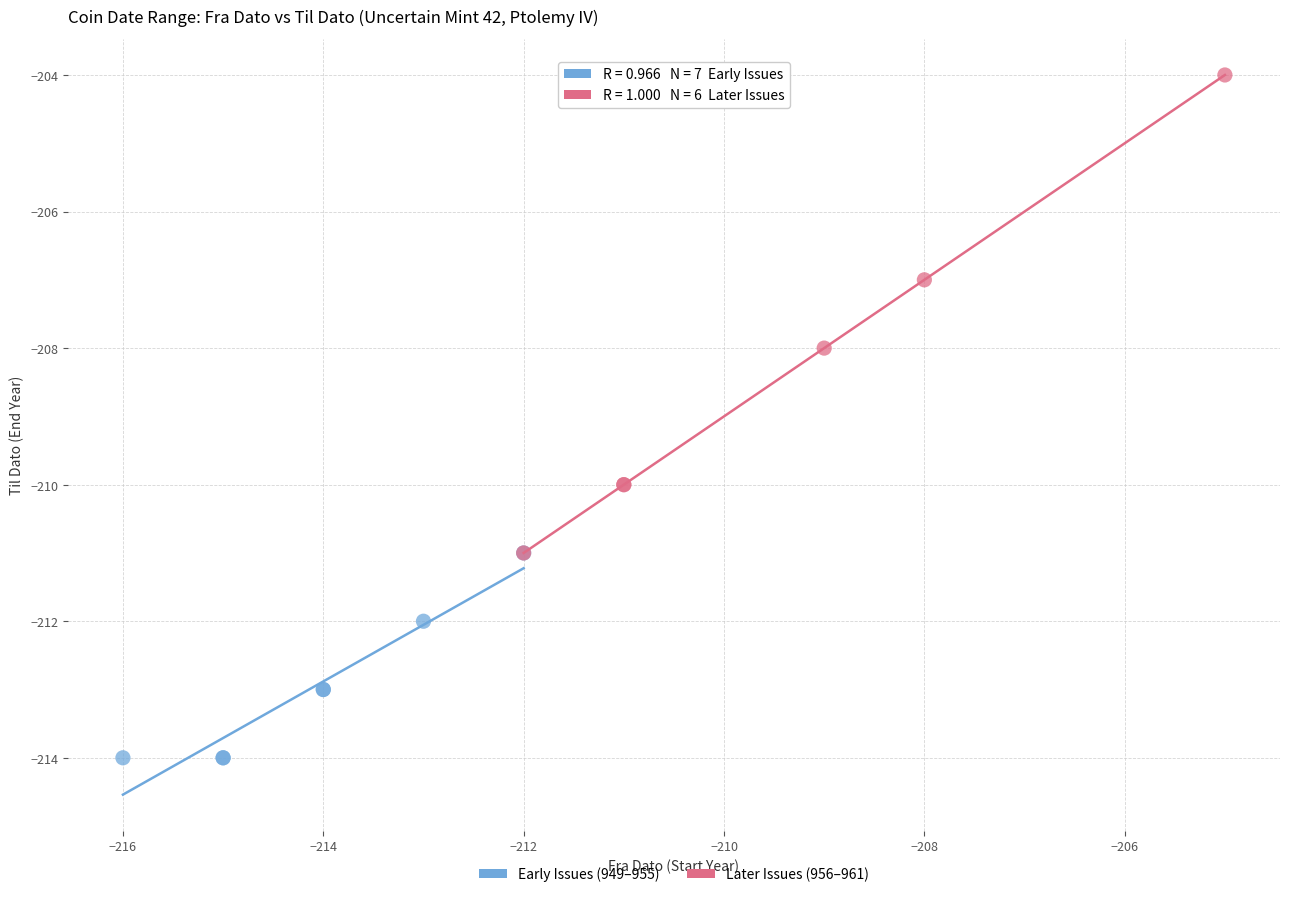

Which series has the largest Y range (max minus min)?

Later Issues (956–961)